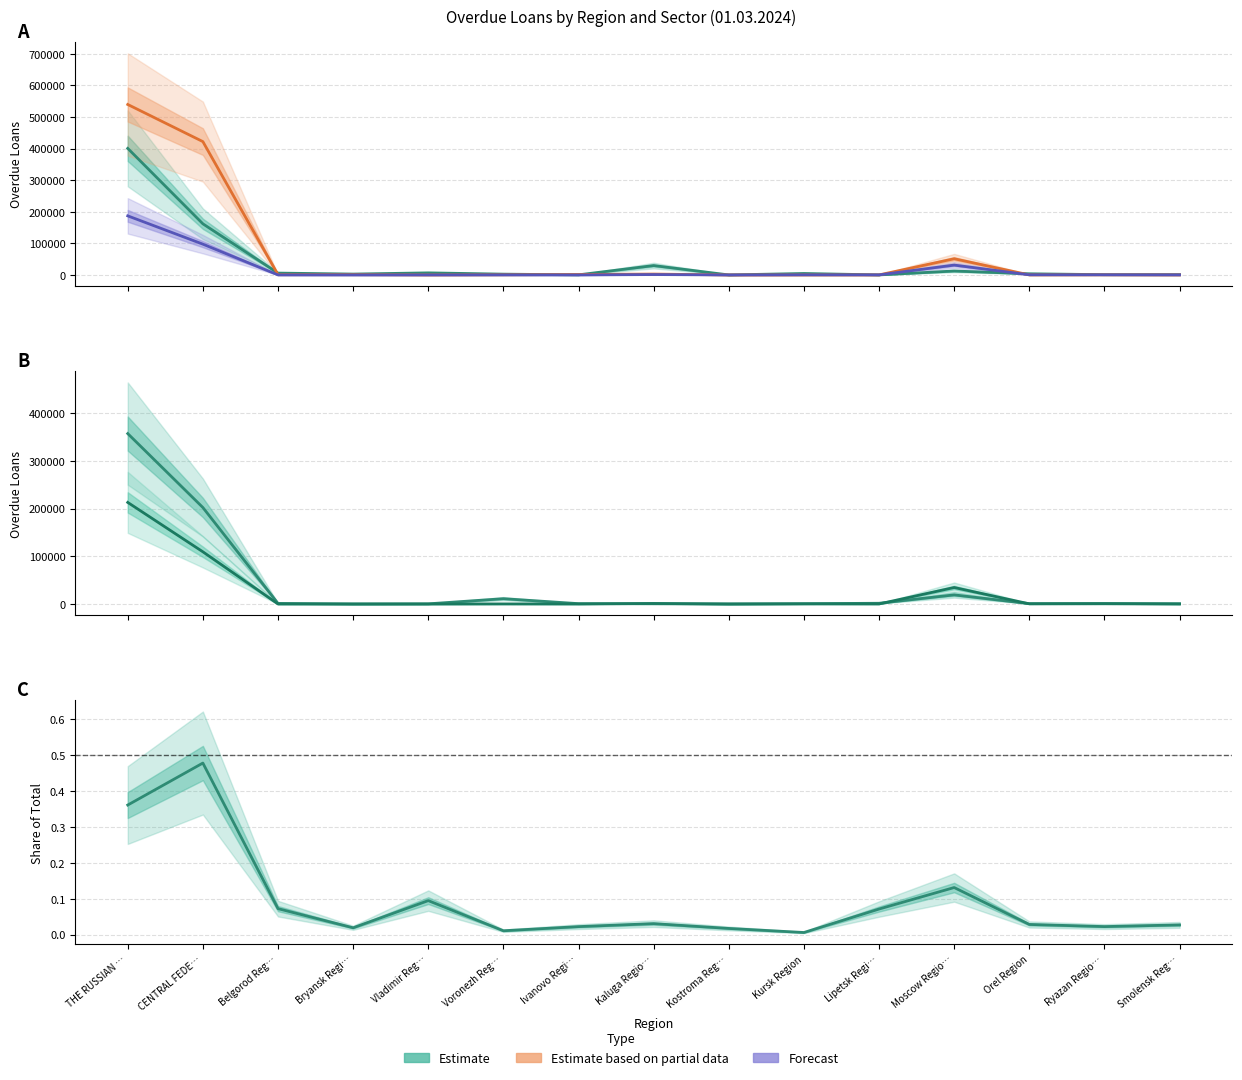

After their last crossing, which series has the higher values: real estate activities or wholesale and retail trade?

wholesale and retail trade